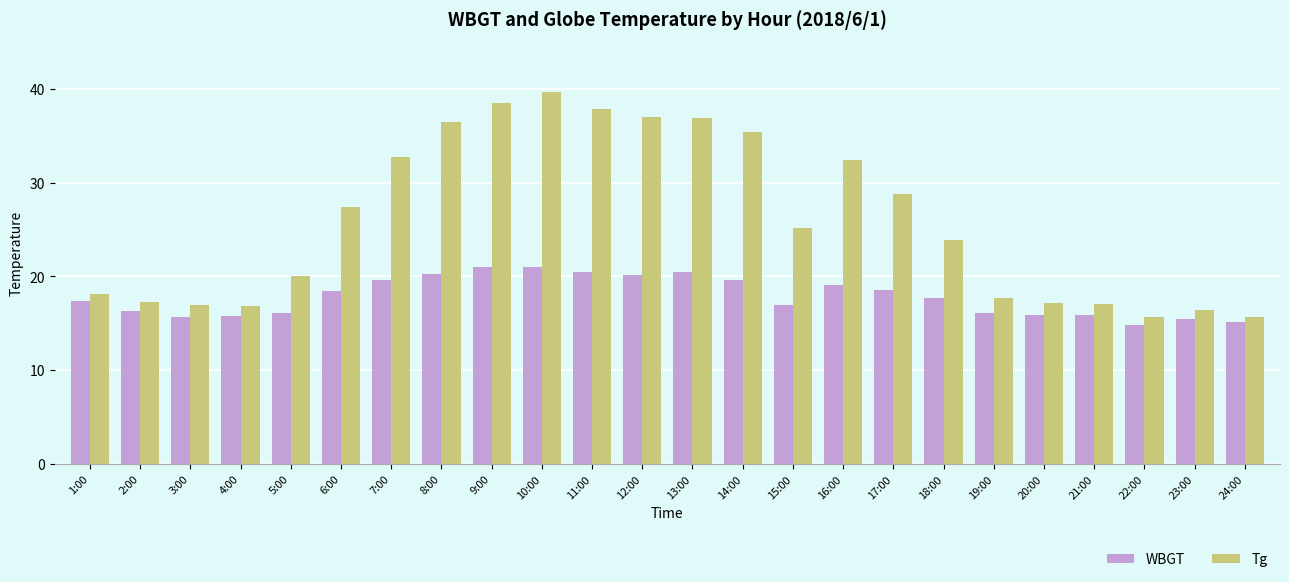

What is the sum of all WBGT values?

427.8